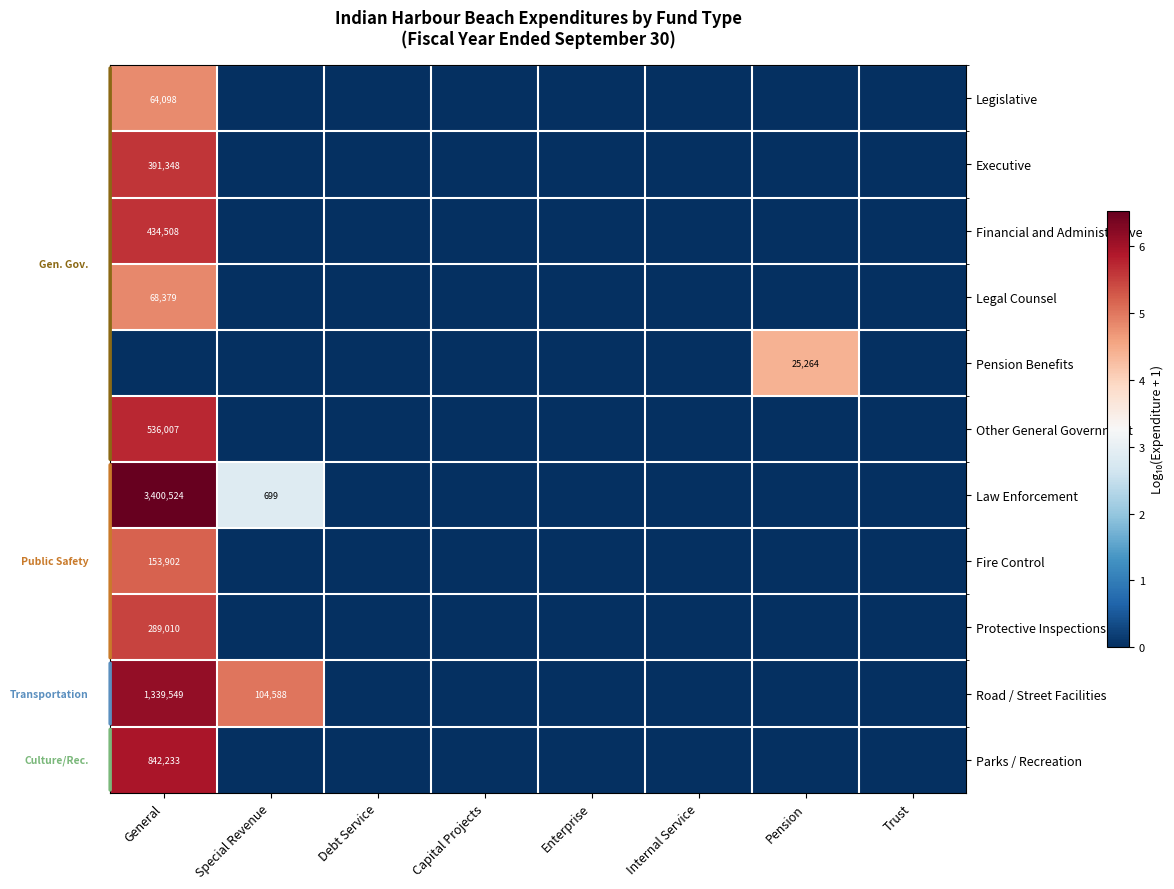

True or false: Pension Benefits has a value of 25264 at Pension.

True